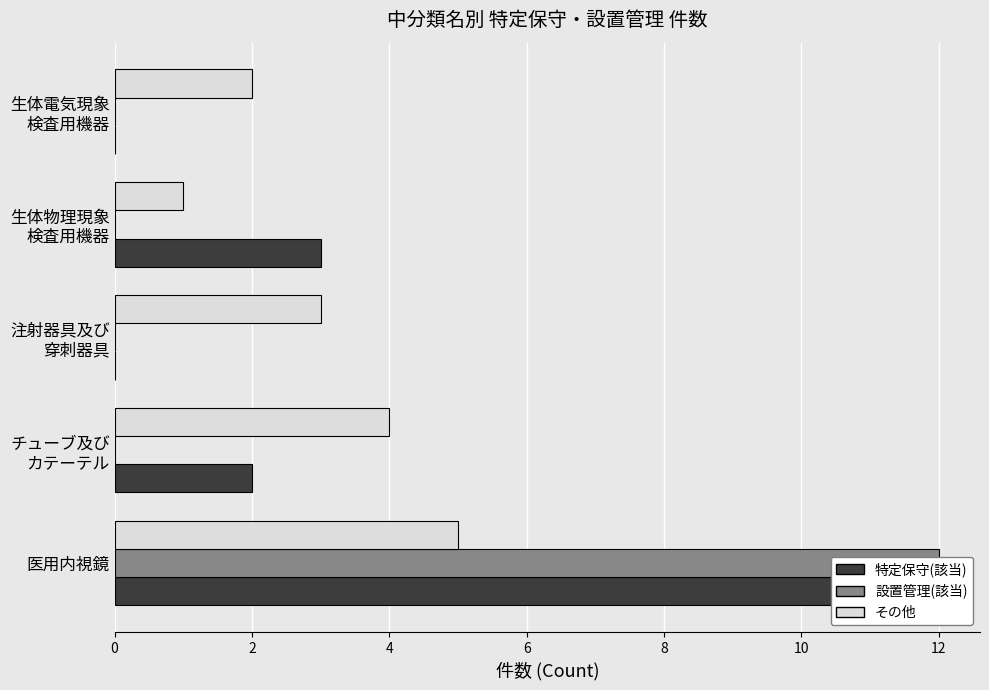

Rank the series by their maximum value, from lowest to highest.

その他, 特定保守(該当), 設置管理(該当)